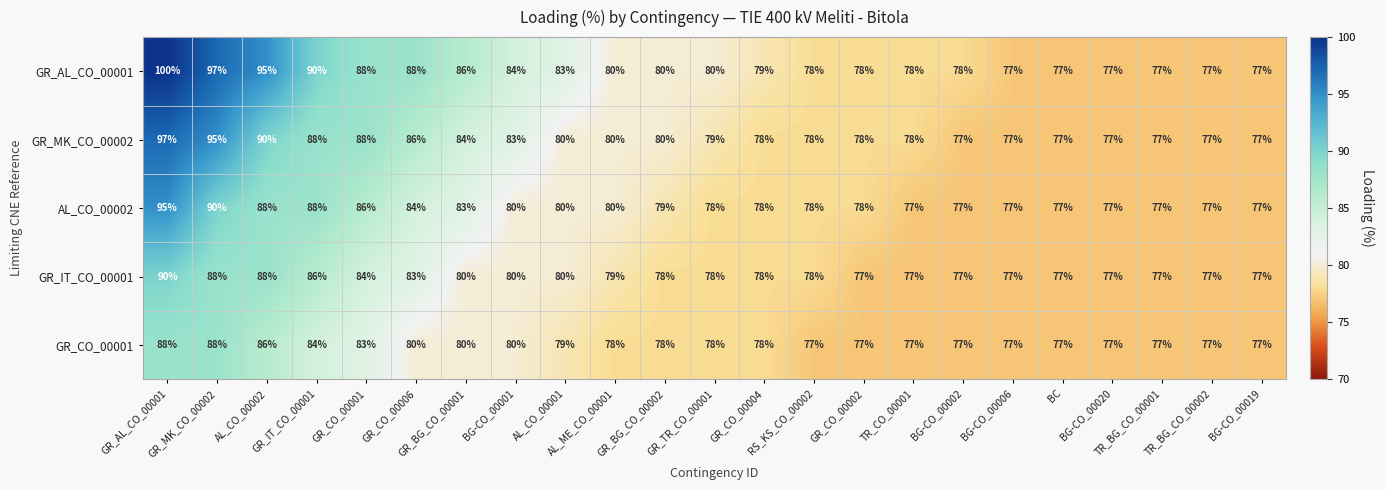

Which series has the largest total across all categories?

GR_AL_CO_00001